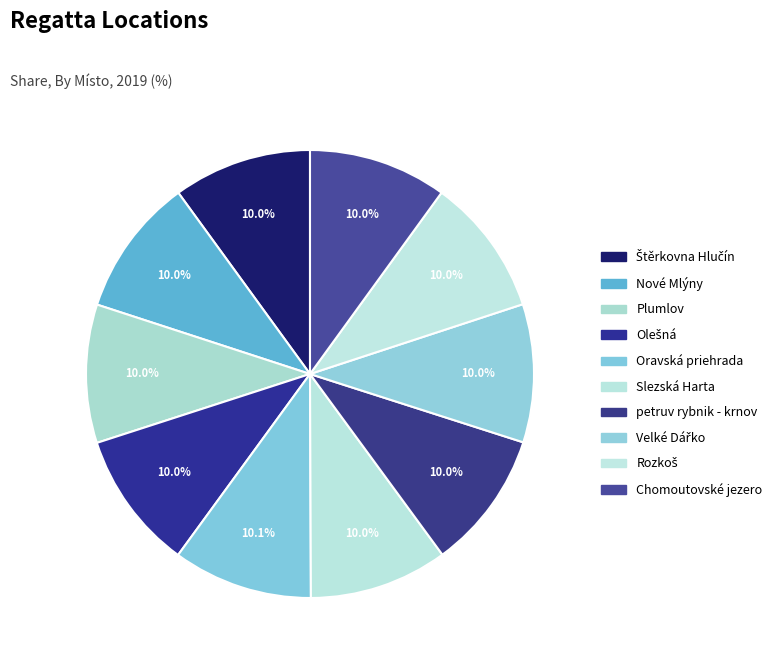

How many segments does this pie chart have?

10